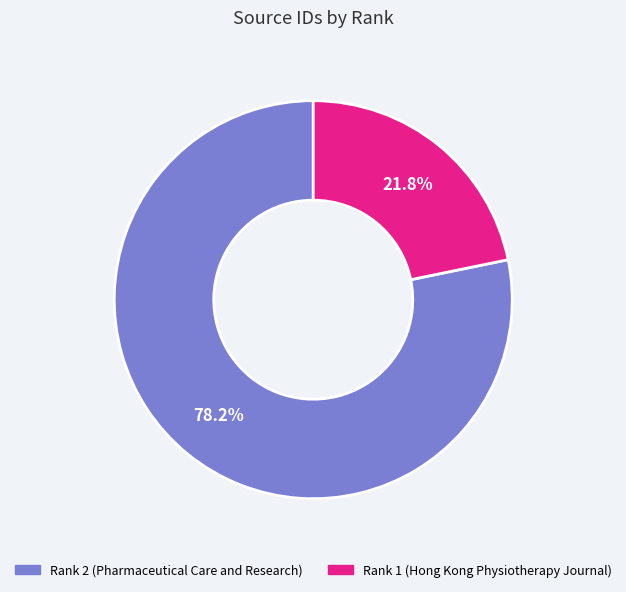

What percentage is the Rank 1 (Hong Kong Physiotherapy Journal) slice, to the nearest percent?

22%